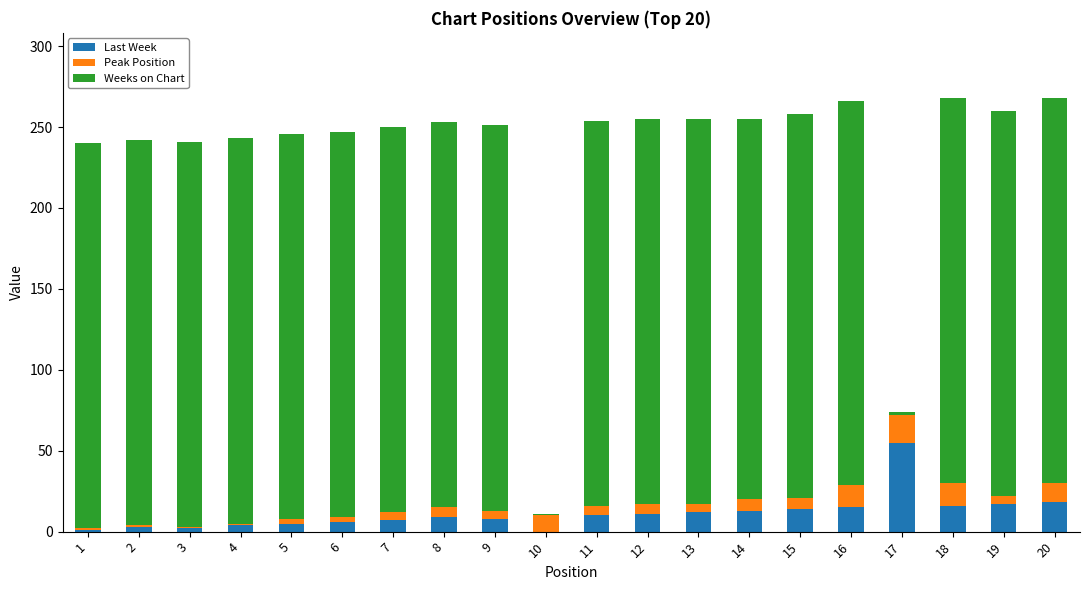

What is the sum of all Last Week values?

226